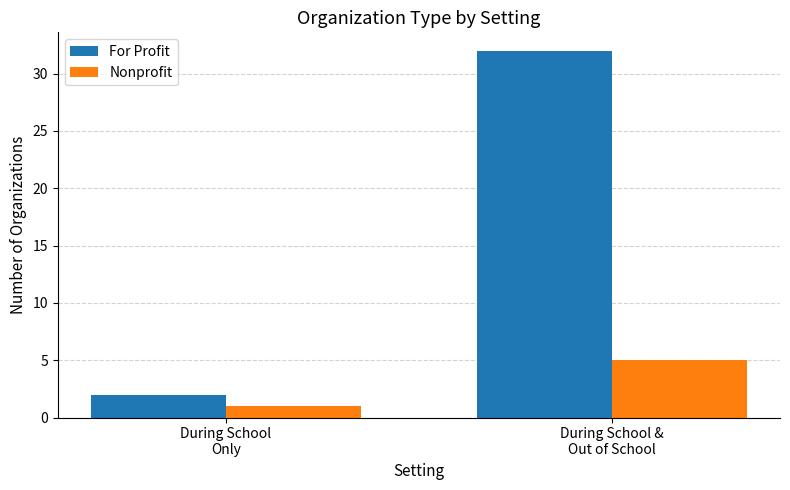

Which series has the largest total across all categories?

For Profit